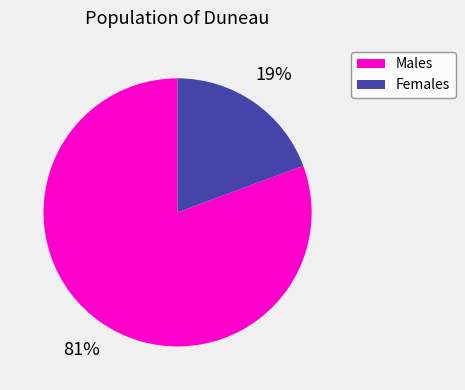

The Females slice represents 19% of the pie. True or false?

True